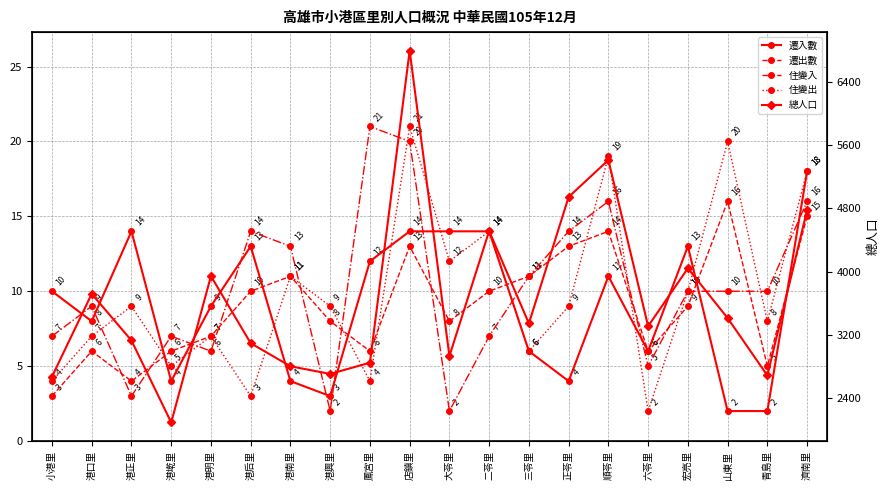

What is the sum of all 總人口 values?

73137